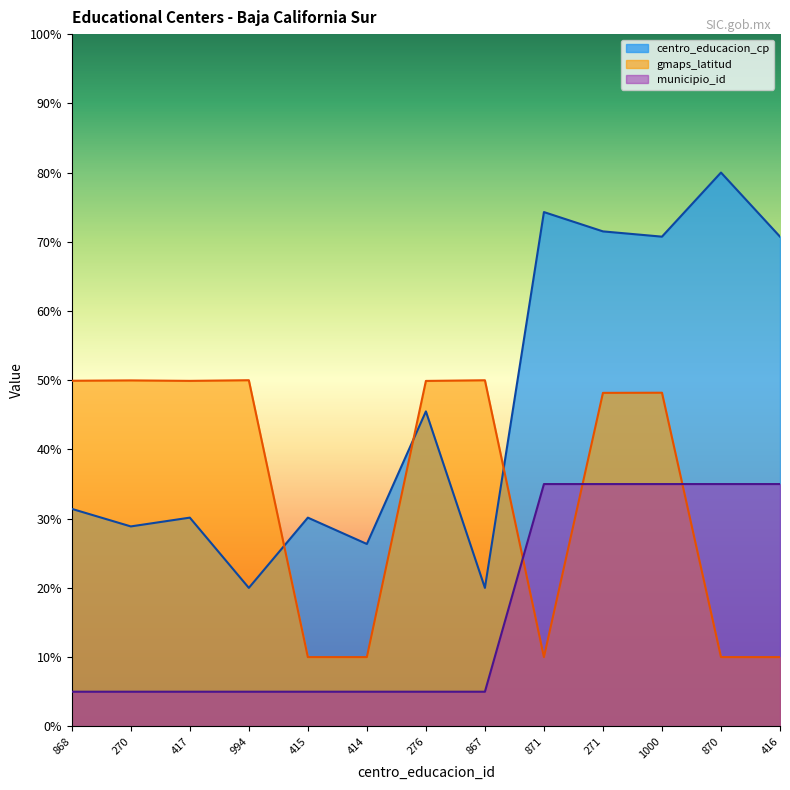

Which series changed the most between 270 and 276?

centro_educacion_cp